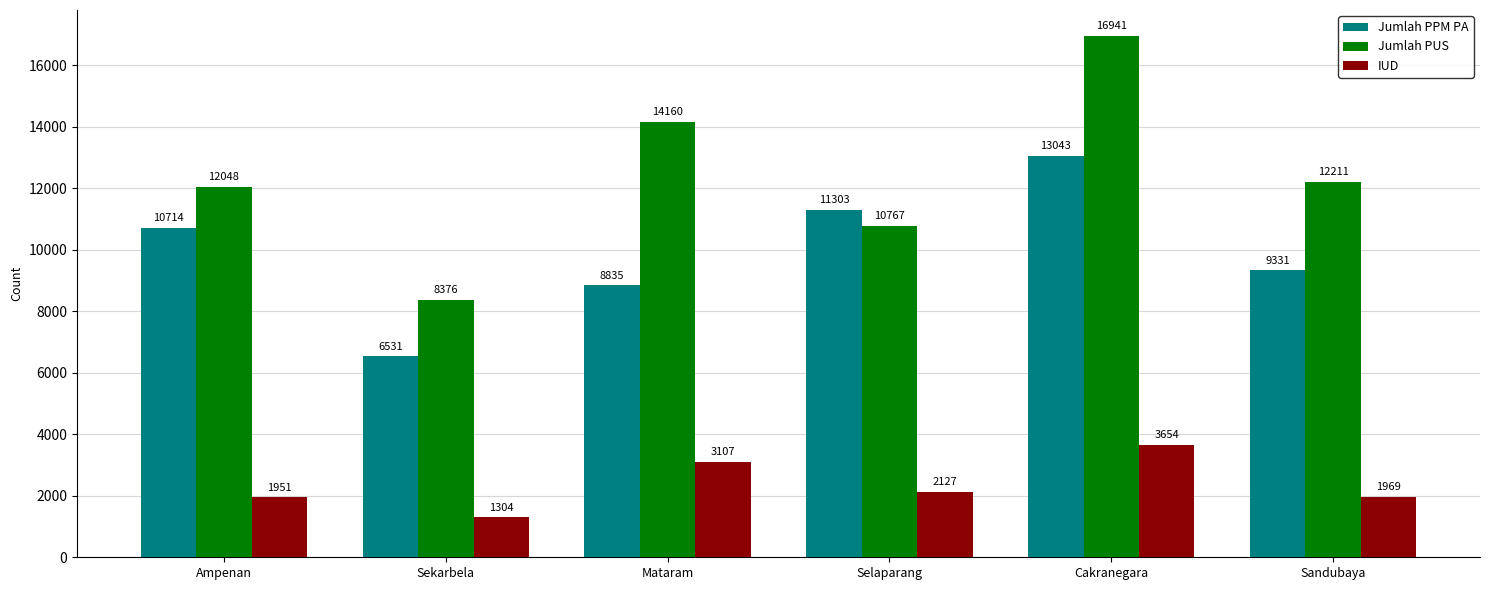

Are the bars horizontal?

No